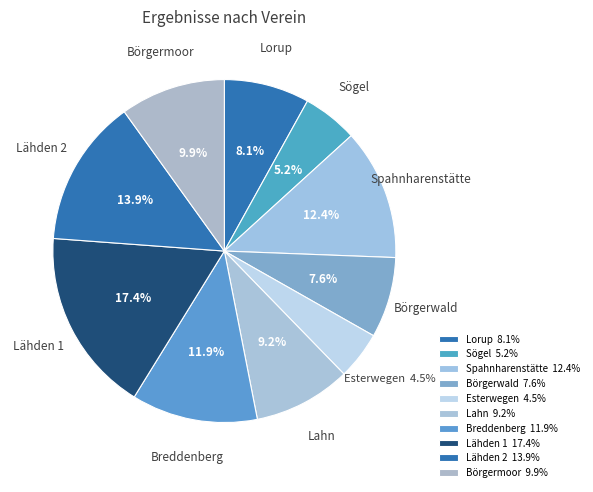

What is the total percentage of Lähden 1 and Breddenberg?

29.3%